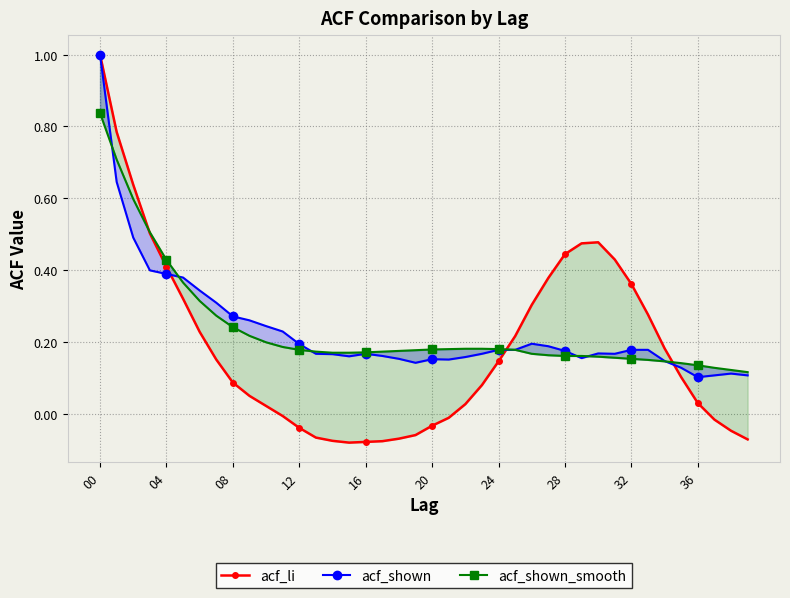

True or false: acf_shown has more than 0 points higher than both neighbors.

True